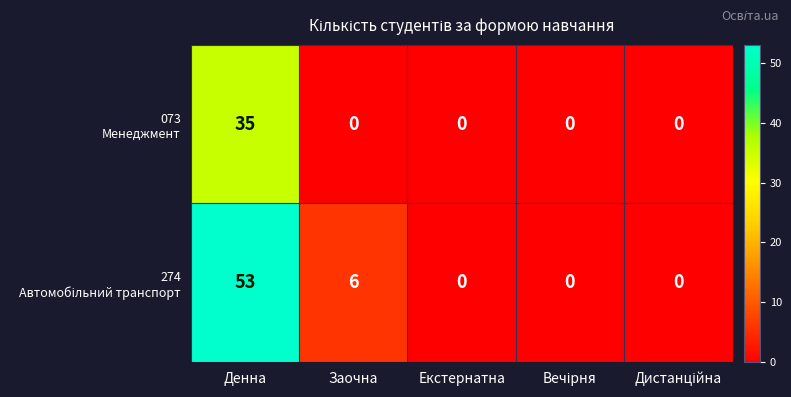

Count the number of data series in this chart.

2